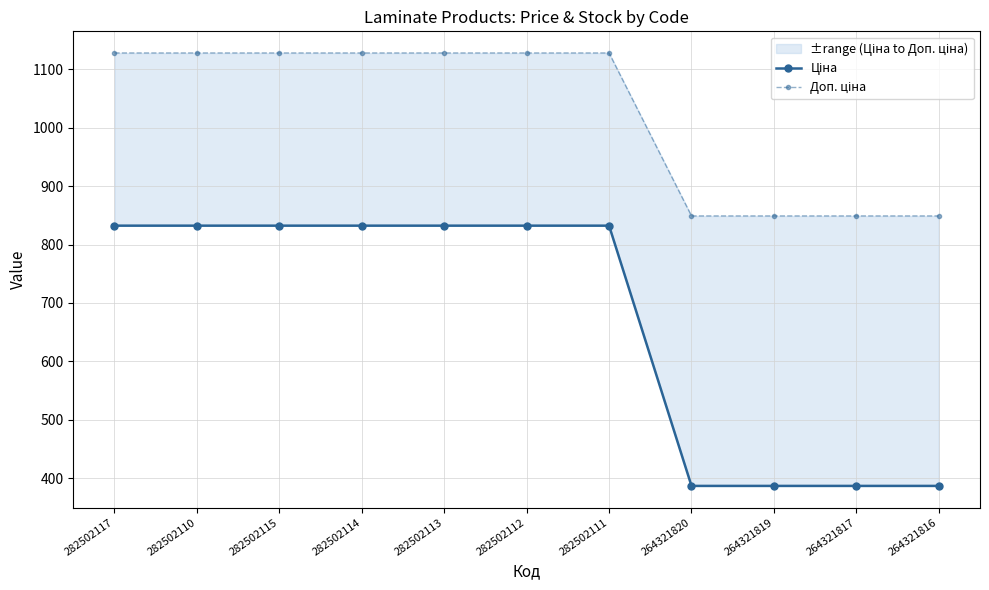

The value of Доп. ціна at 264321817 is 849.0. True or false?

True